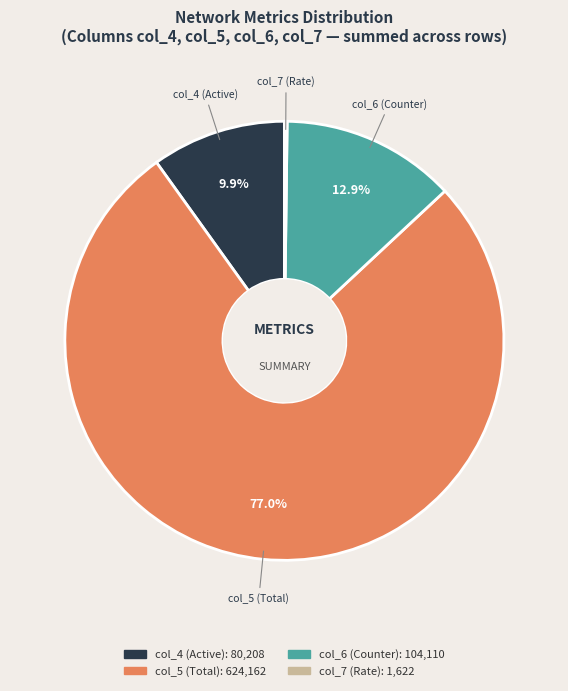

Between col_5 (Total) and col_6 (Counter), which is larger?

col_5 (Total)